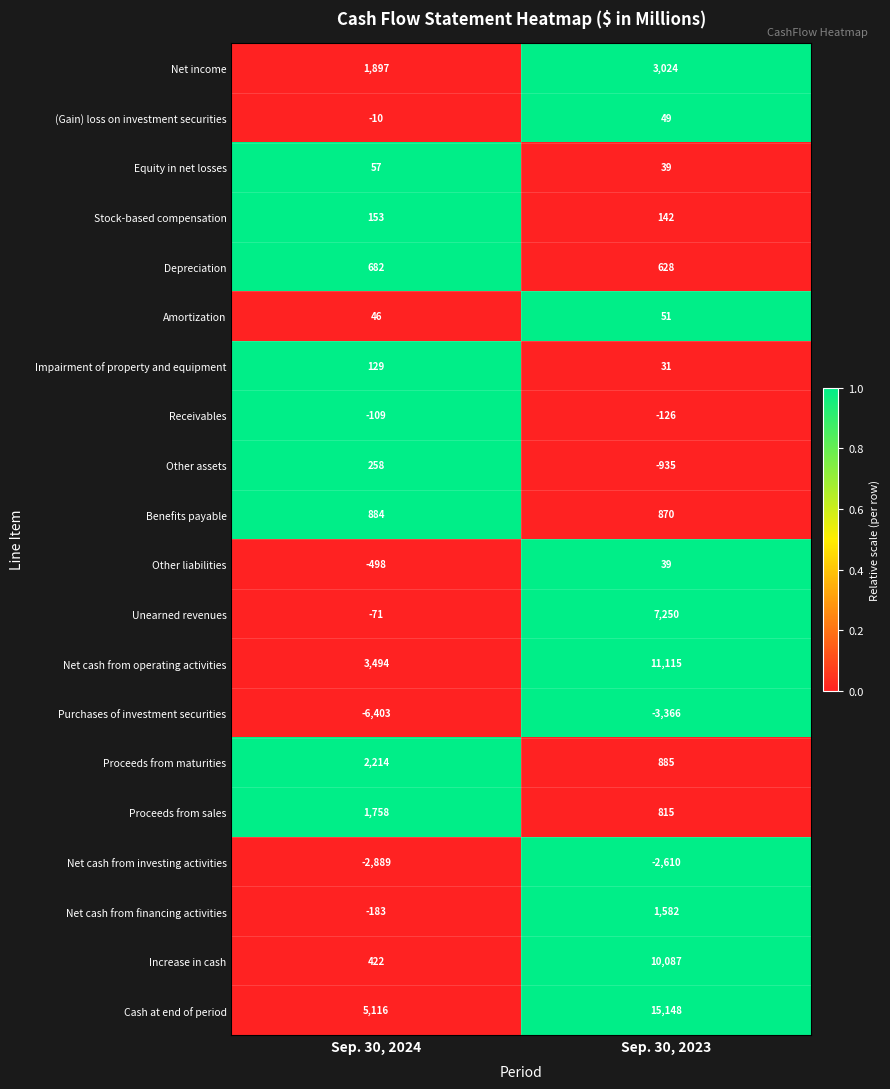

What is the difference between the maximum and minimum values in the Other assets series?

1193